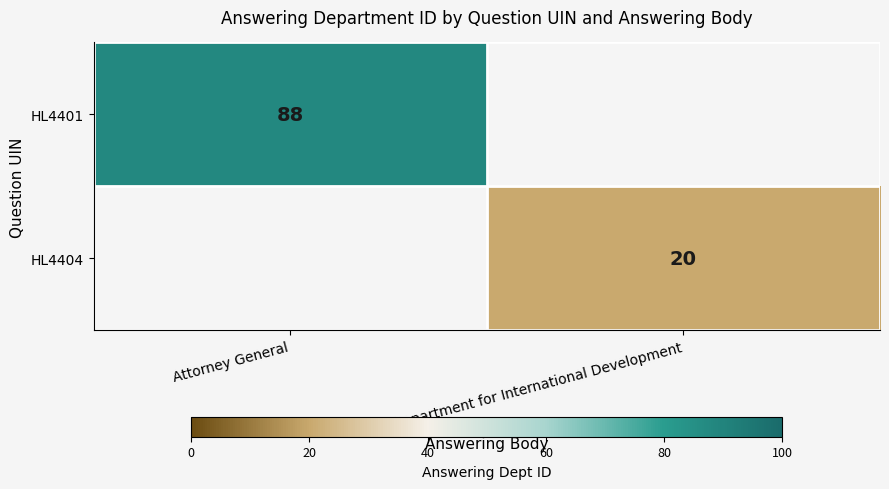

What is the difference between the highest and lowest values at Department for International Development?

20